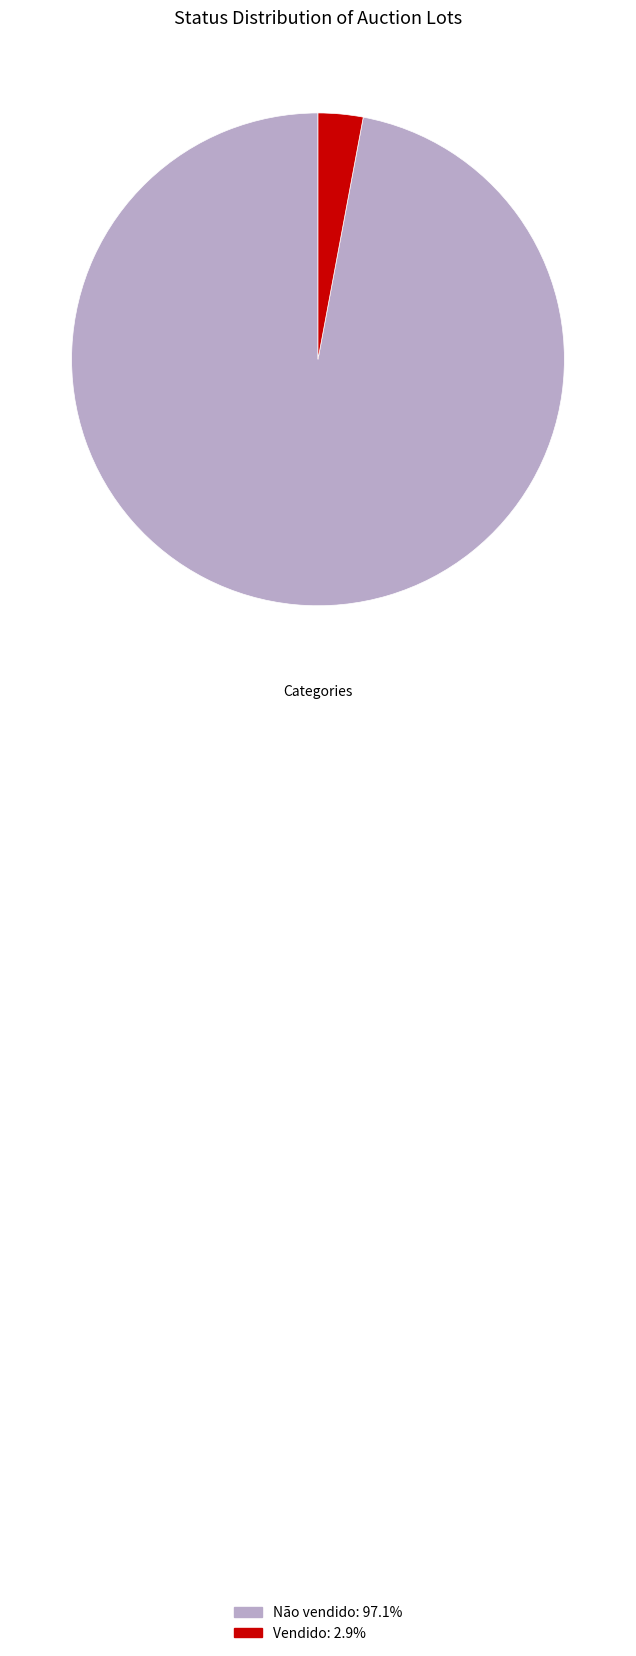

True or false: Não vendido accounts for 97% of the total.

True